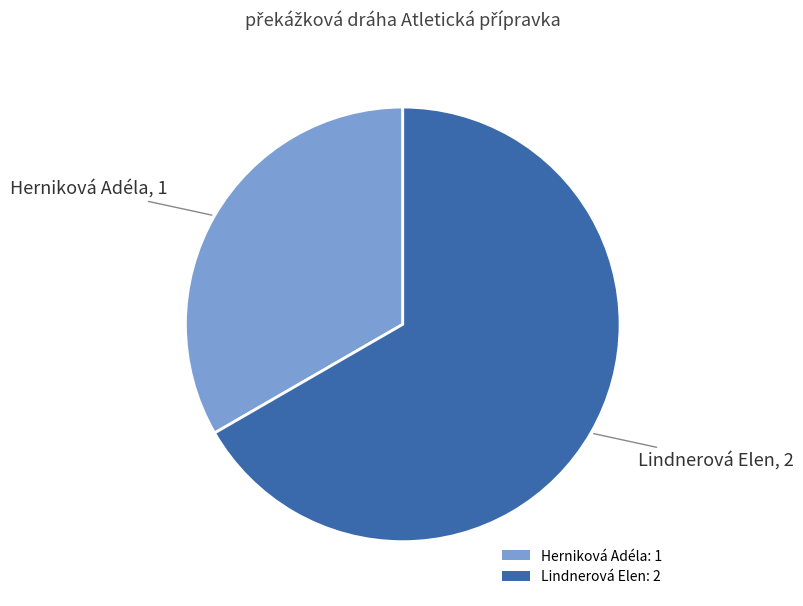

Is it true that Lindnerová Elen is 67% of the pie?

True